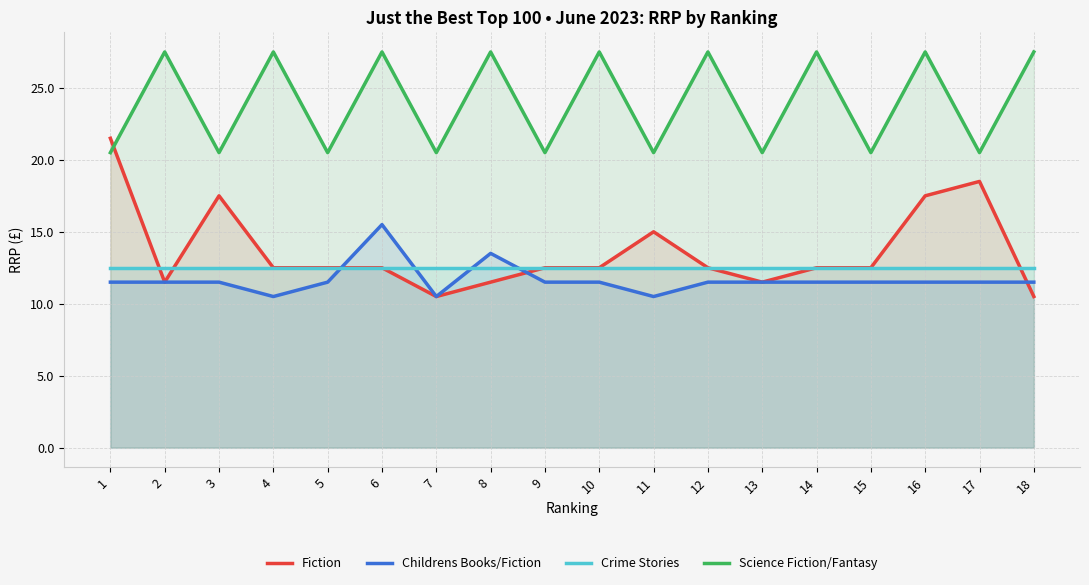

What is the average value of the Fiction series?

13.6